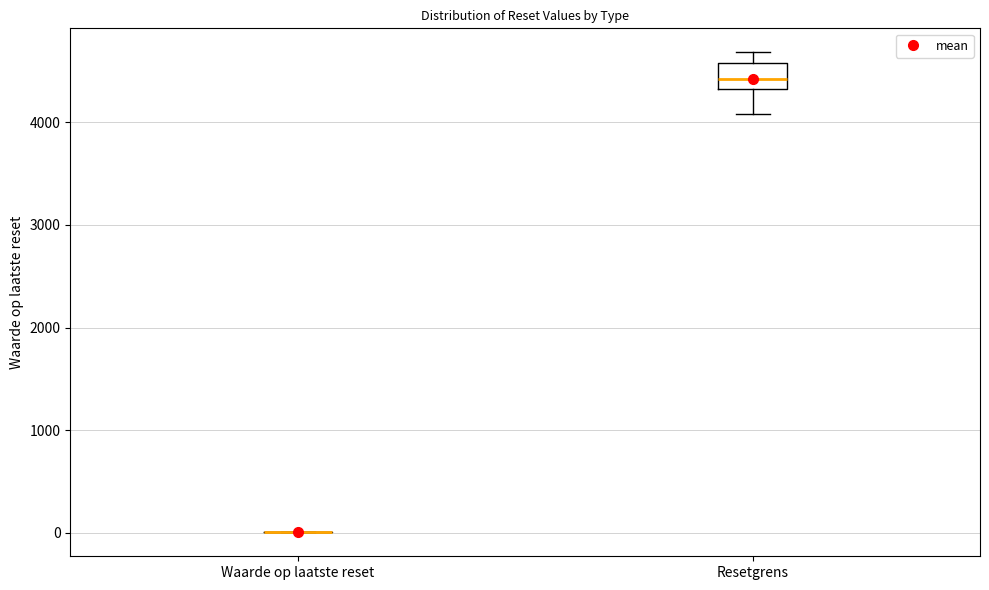

Reading left to right, transcribe this box plot: for each box, give where its median line is, the range the box spans, and where its two whiskers end, as read against the y-axis. The values are not printed on the chart, so give them approximately, as read against the axis.

Waarde op laatste reset: box collapsed to a line at 0, whiskers 0 to 0
Resetgrens: median 4400, box 4300 to 4600, whiskers 4100 to 4700